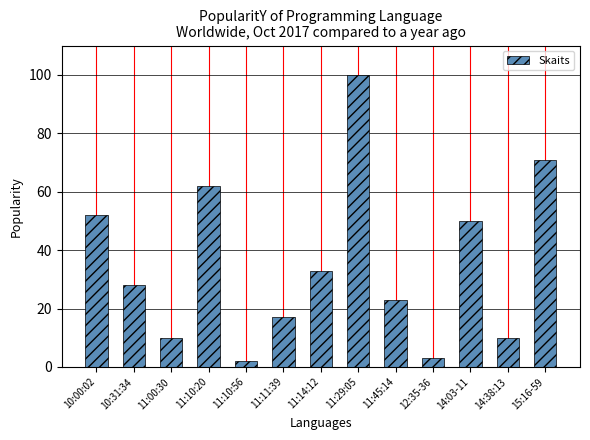

What is the label of the 2nd bar from the left?

10:31:34